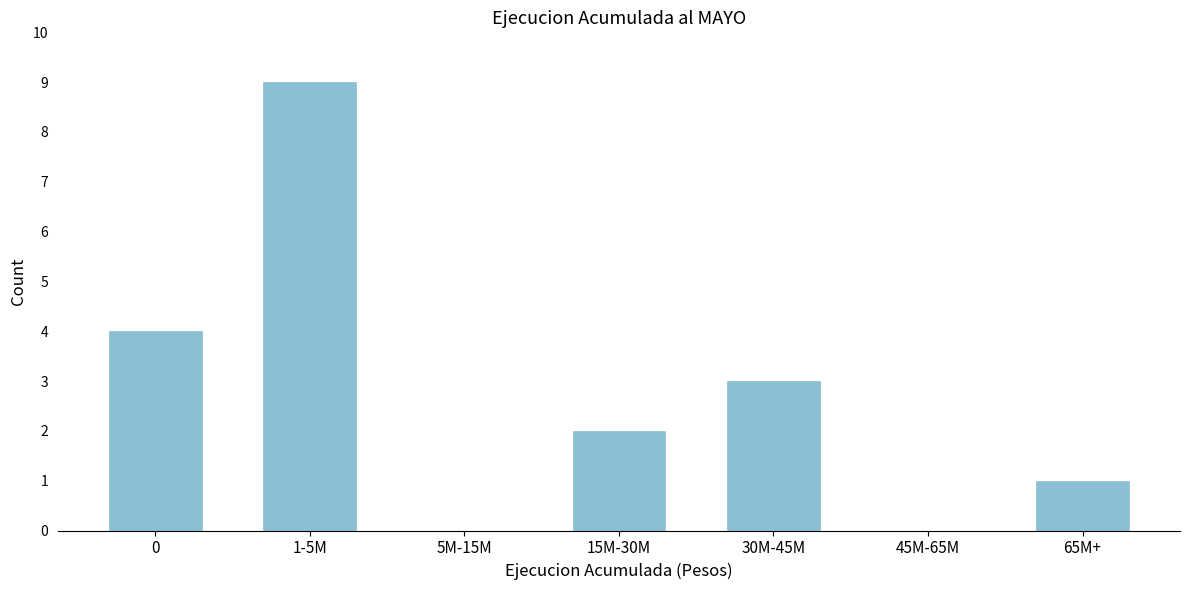

Reading right to left, list all the values displayed in this chart.

65M+=1	45M-65M=0	30M-45M=3	15M-30M=2	5M-15M=0	1-5M=9	0=4